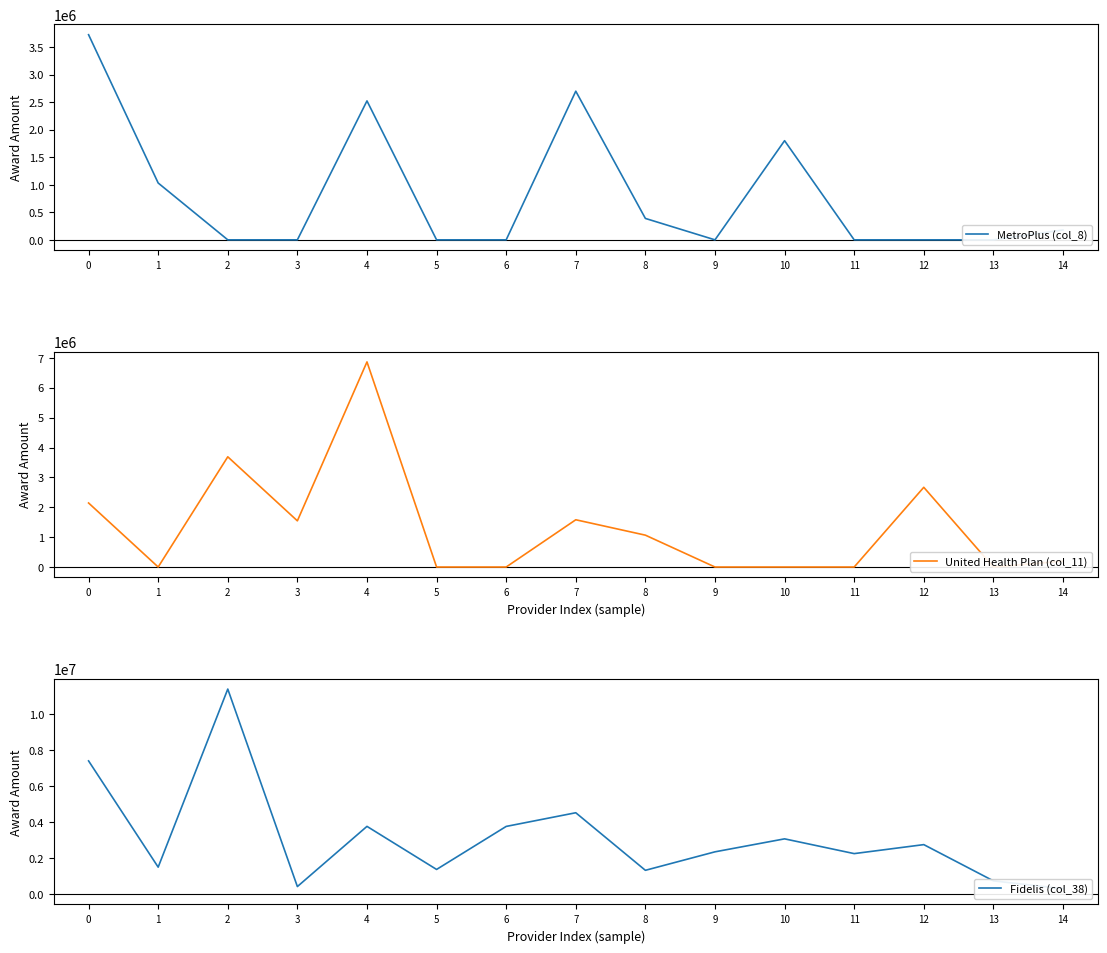

Rank the series by their average value, from lowest to highest.

MetroPlus (col_8), United Health Plan (col_11), Fidelis (col_38)